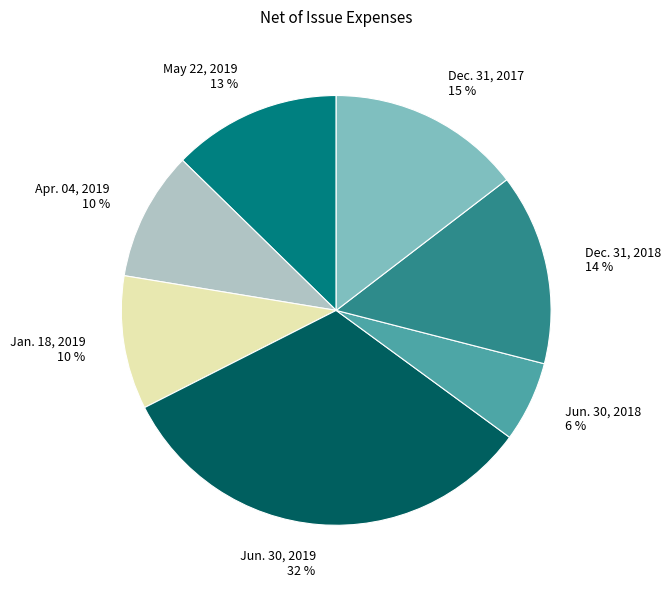

To the nearest percent, what is the average slice percentage?

14%